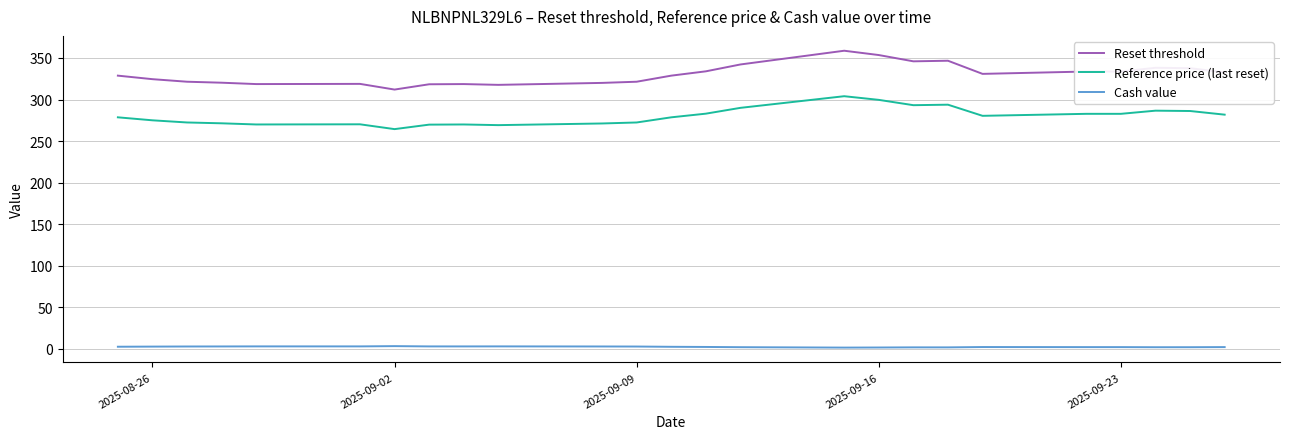

What is the difference between the maximum and minimum values in the Reset threshold series?

46.7